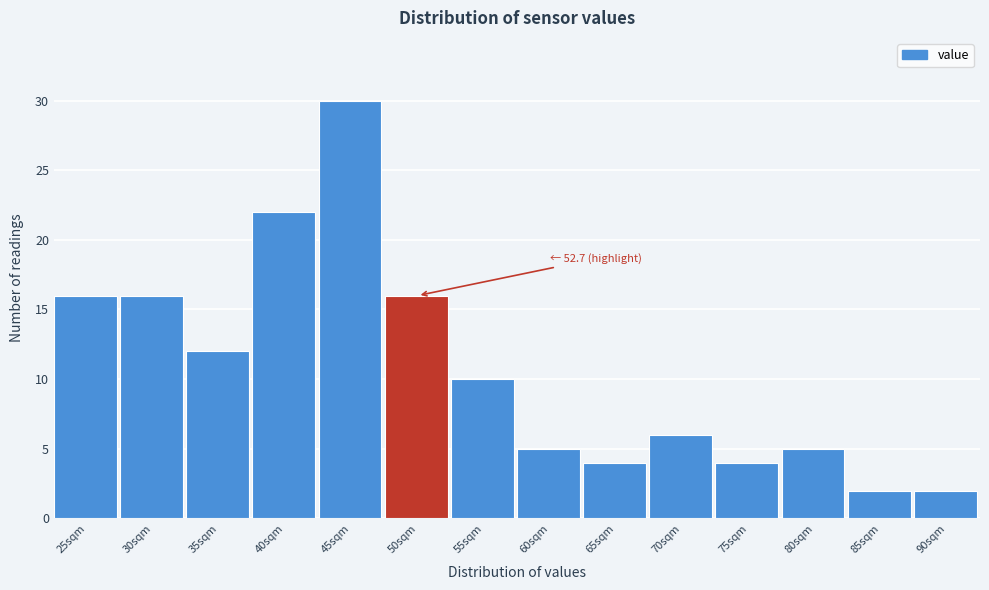

Reading left to right, extract all data points from this chart.

25sqm=16	30sqm=16	35sqm=12	40sqm=22	45sqm=30	50sqm=16	55sqm=10	60sqm=5	65sqm=4	70sqm=6	75sqm=4	80sqm=5	85sqm=2	90sqm=2